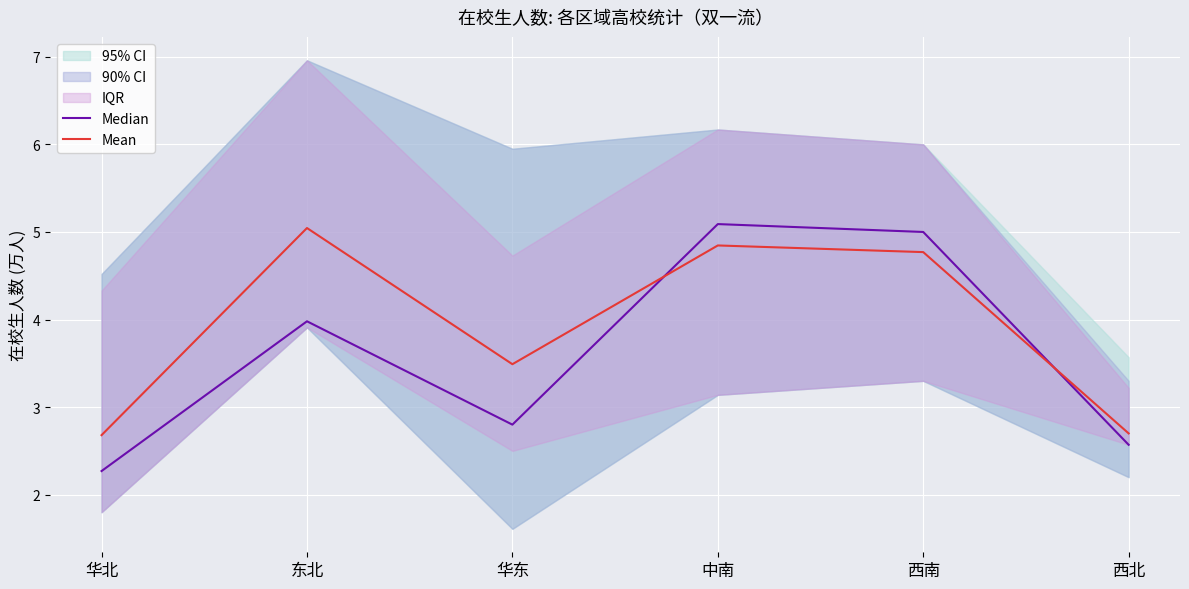

Which series has the largest total across all categories?

Mean